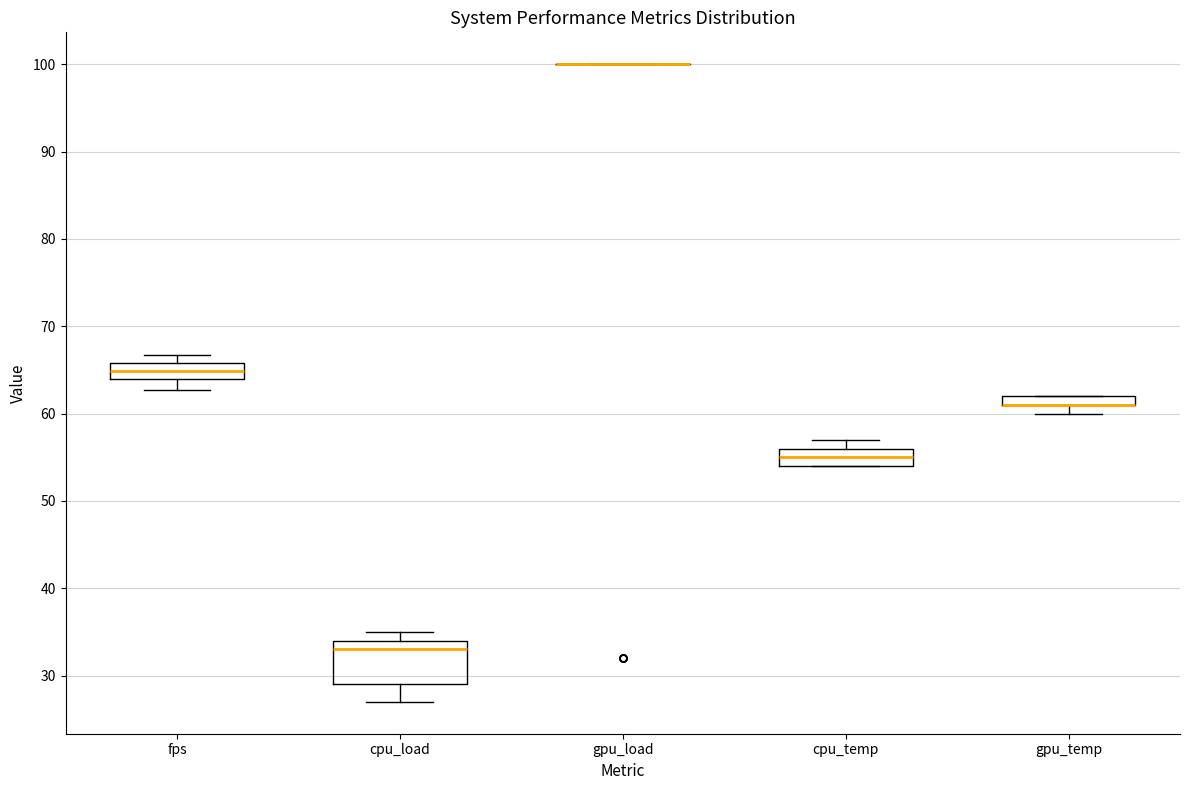

Where does the median line of the box for fps sit on the y-axis? The values are not printed on the chart, so give them approximately, as read against the axis.

65